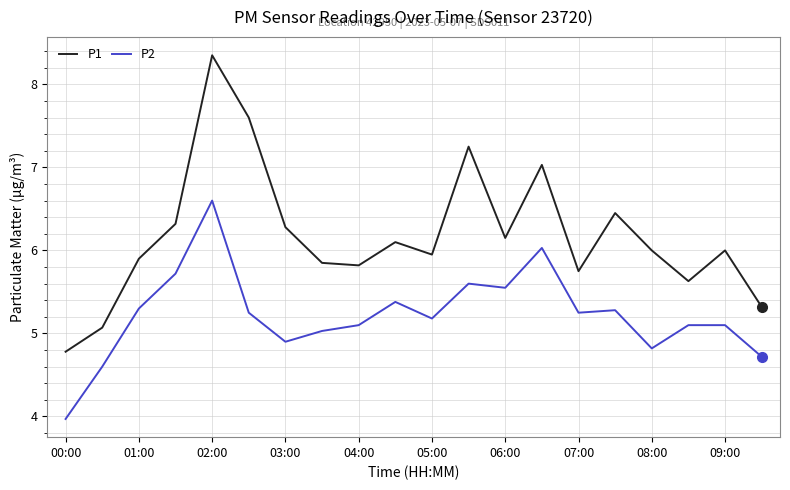

Which series has the largest total across all categories?

P1